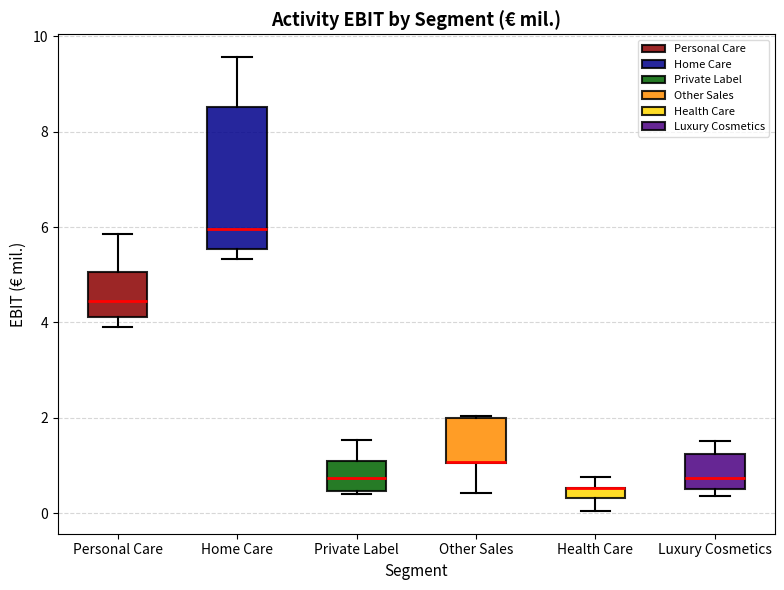

Where does the median line of the box for Personal Care sit on the y-axis? The values are not printed on the chart, so give them approximately, as read against the axis.

4.4